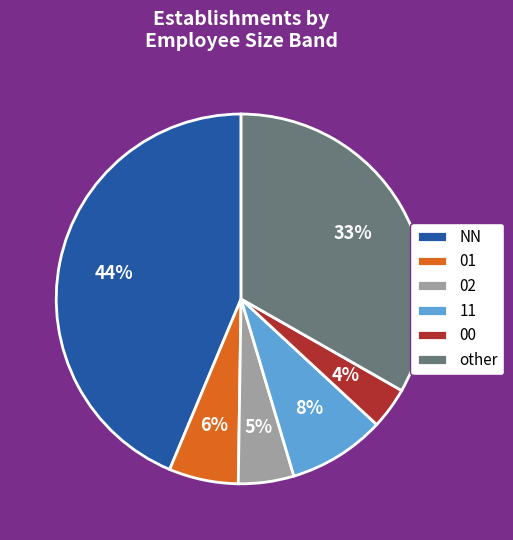

To the nearest percent, what is the combined percentage of other and 02?

38%